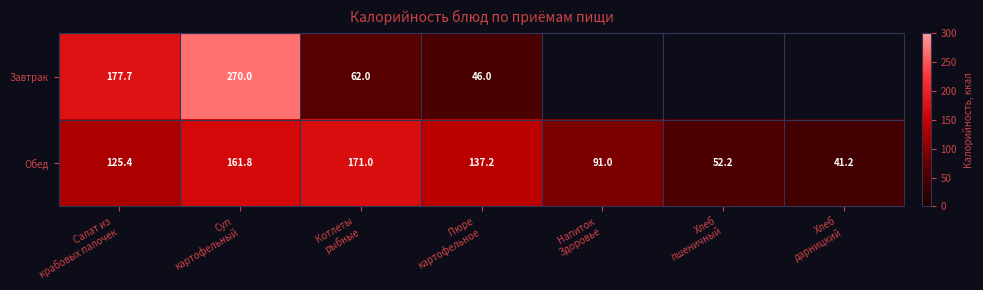

How many values in the Обед series are below 125?

3